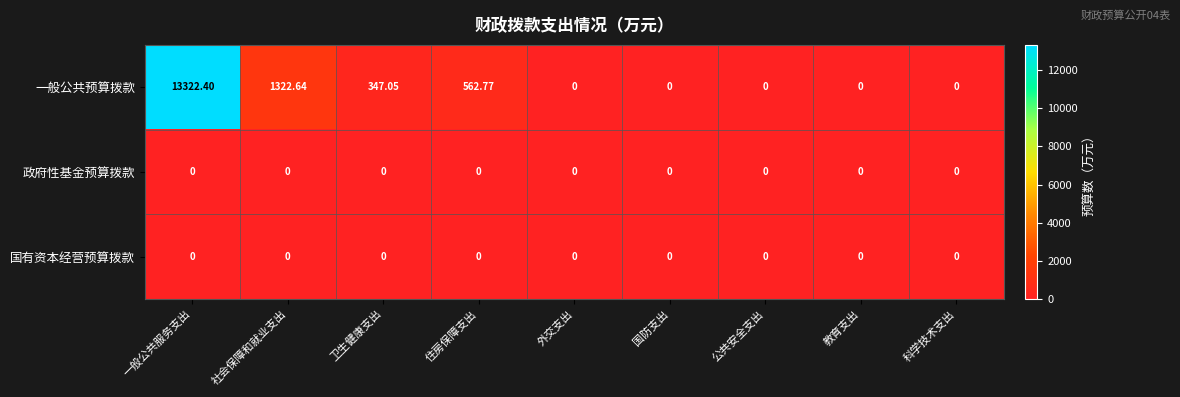

Which series has the widest spread of values?

一般公共预算拨款